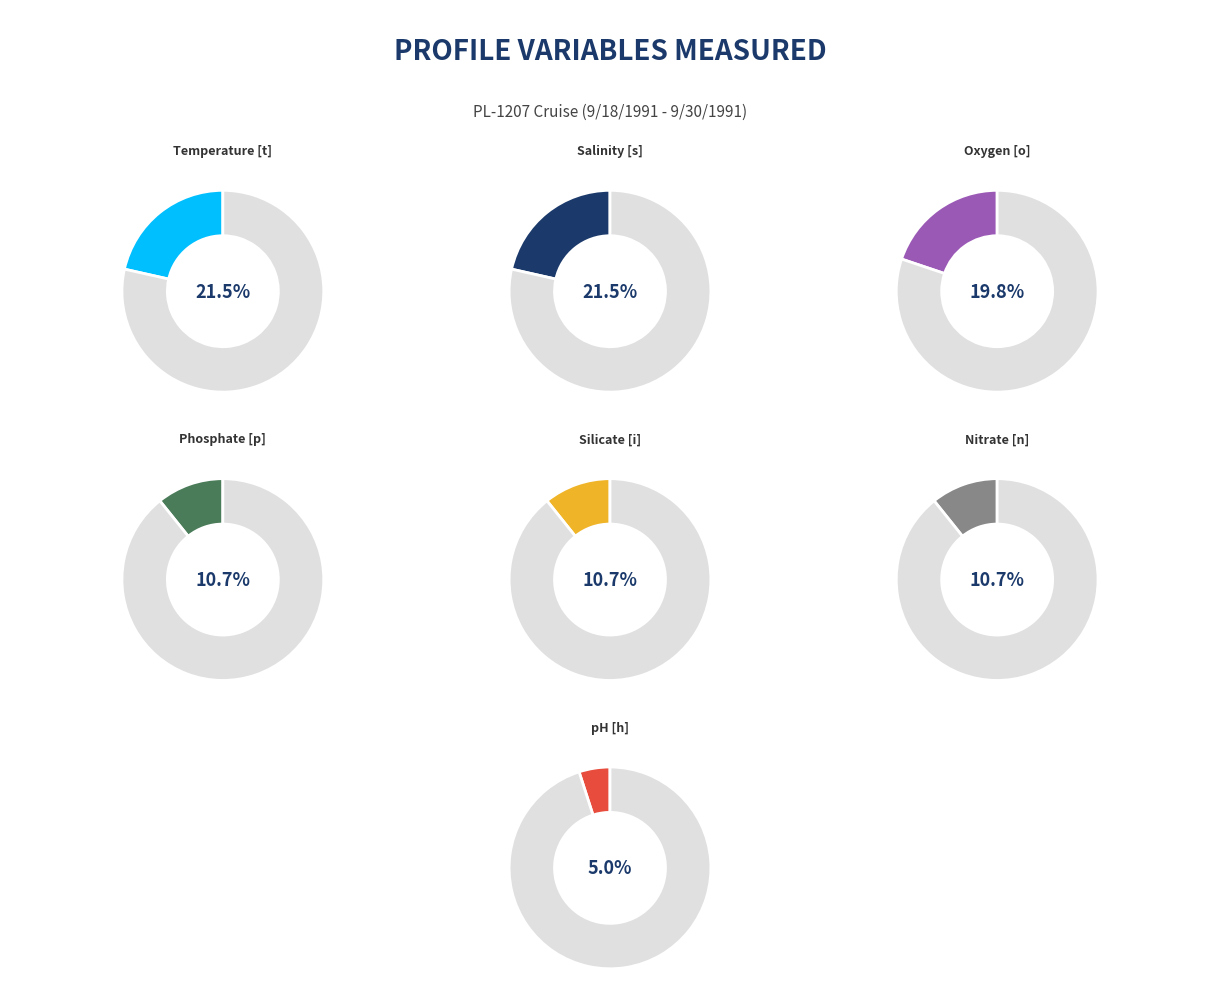

To the nearest percent, what is the average slice percentage?

14%